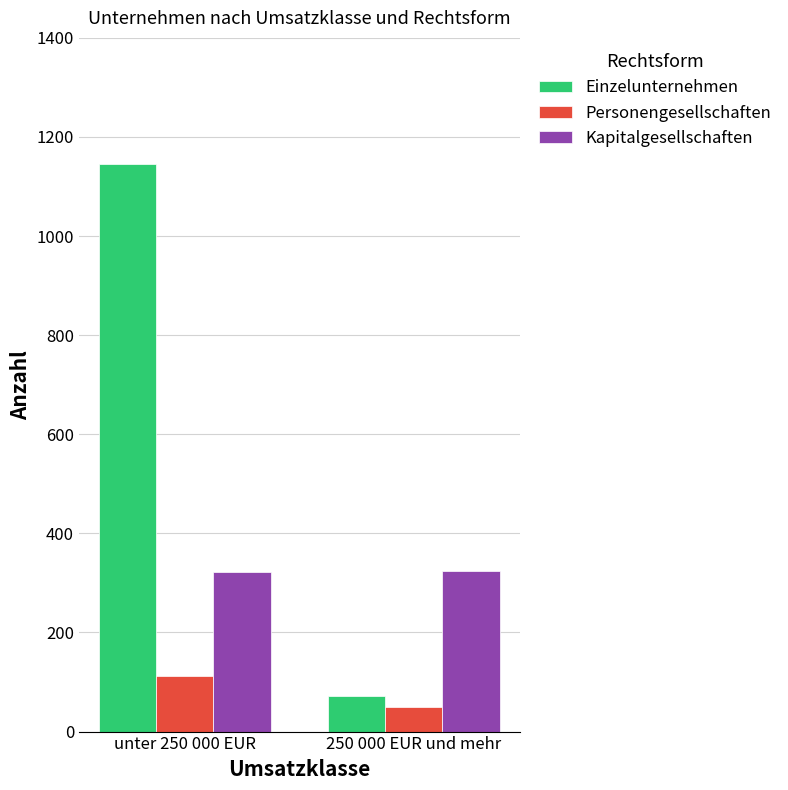

What is the difference between the maximum and minimum values in the Einzelunternehmen series?

1073